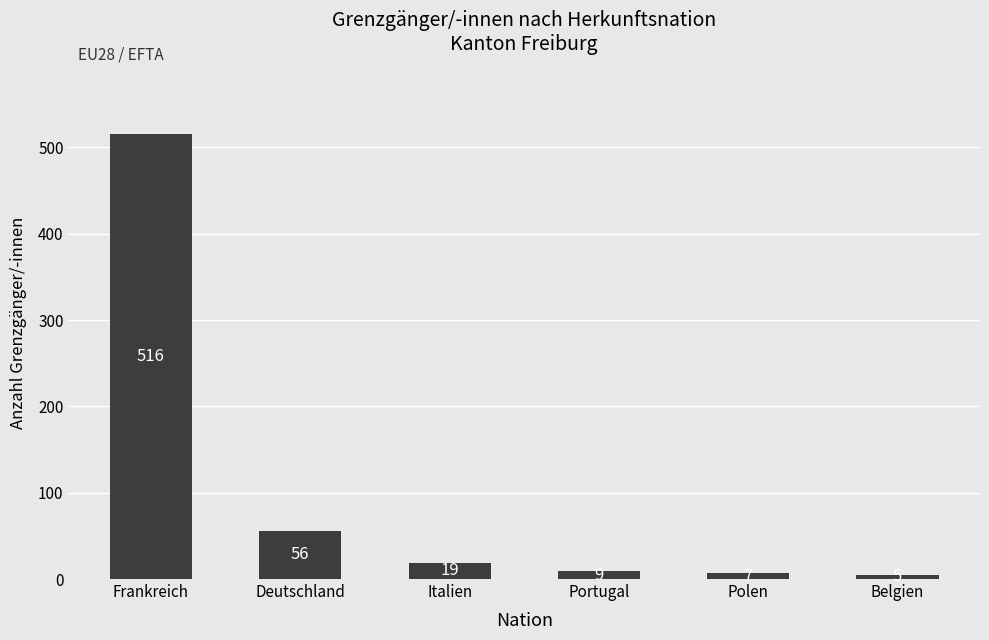

Reading left to right, what are all the values shown in this chart?

Frankreich=516	Deutschland=56	Italien=19	Portugal=9	Polen=7	Belgien=5